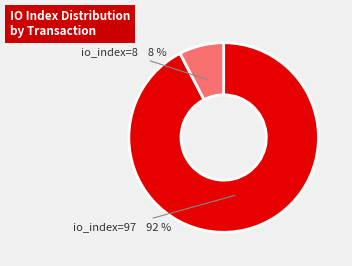

Does any single category account for the majority?

Yes